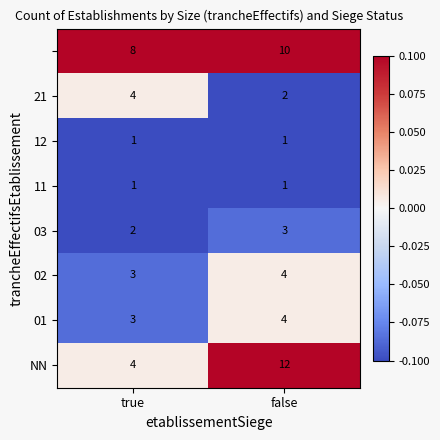

What is the greatest value displayed?

12